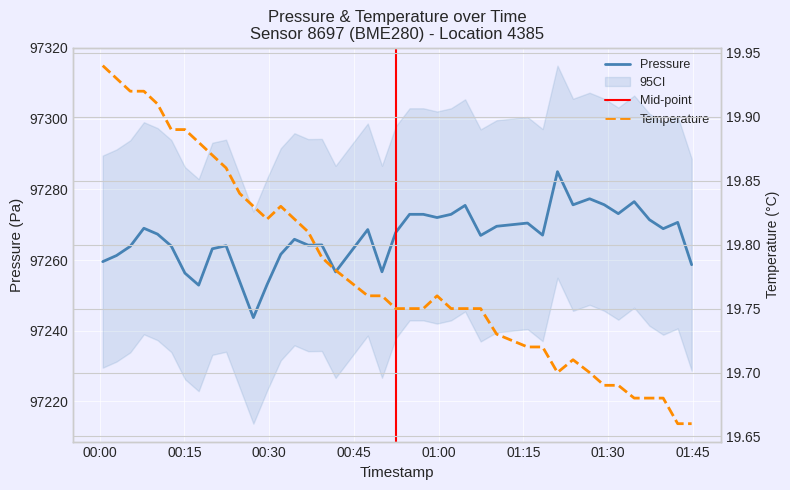

Reading left to right, extract all data points from this chart.

pressure: 97259.6	97261.3	97263.9	97269.0	97267.3	97264.0	97256.3	97252.9	97263.2	97264.1	97253.9	97243.7	97253.1	97261.6	97265.9	97264.2	97264.3	97256.7	97268.6	97256.7	97267.8	97272.9	97272.9	97272.0	97272.9	97275.5	97267.0	97269.6	97270.5	97267.1	97285.0	97275.6	97277.3	97275.7	97273.1	97276.5	97271.4	97268.9	97270.7	97258.7
temperature: 19.9	19.9	19.9	19.9	19.9	19.9	19.9	19.9	19.9	19.9	19.8	19.8	19.8	19.8	19.8	19.8	19.8	19.8	19.8	19.8	19.8	19.8	19.8	19.8	19.8	19.8	19.8	19.7	19.7	19.7	19.7	19.7	19.7	19.7	19.7	19.7	19.7	19.7	19.7	19.7